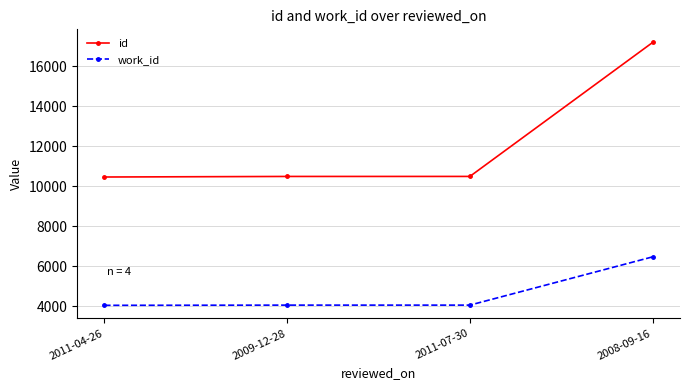

What position from the left is 2011-07-30?

3